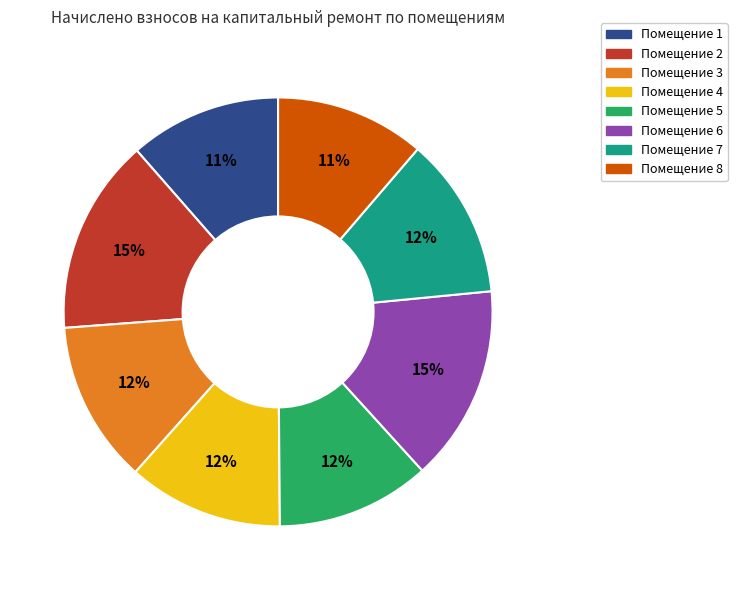

Is there any slice that represents more than half of the pie?

No